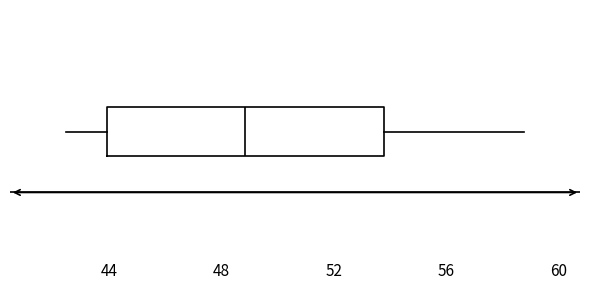

Transcribe this box plot: give where the median line is, the range the box spans, and where the two whiskers end, as read against the x-axis. The values are not printed on the chart, so give them approximately, as read against the axis.

median 49.0, box 44.0 to 54.0, whiskers 42.5 to 59.0